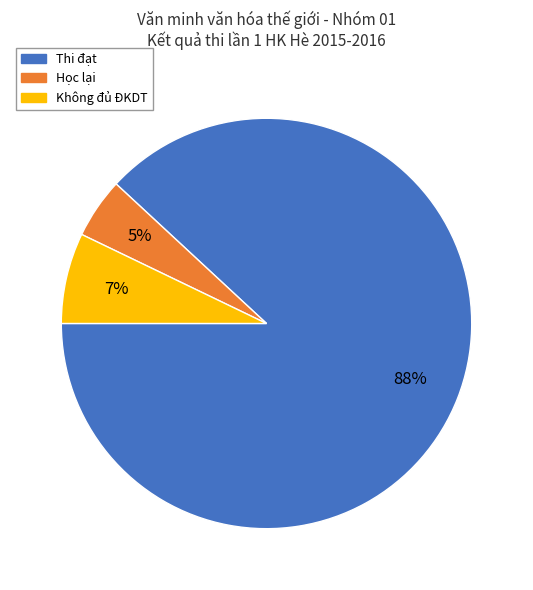

To the nearest percent, what is the average slice percentage?

33%